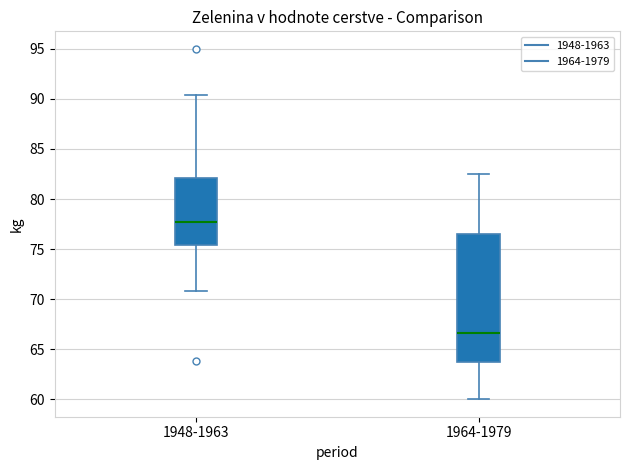

Comparing the boxes themselves (not the whiskers), which one is the tallest?

1964-1979